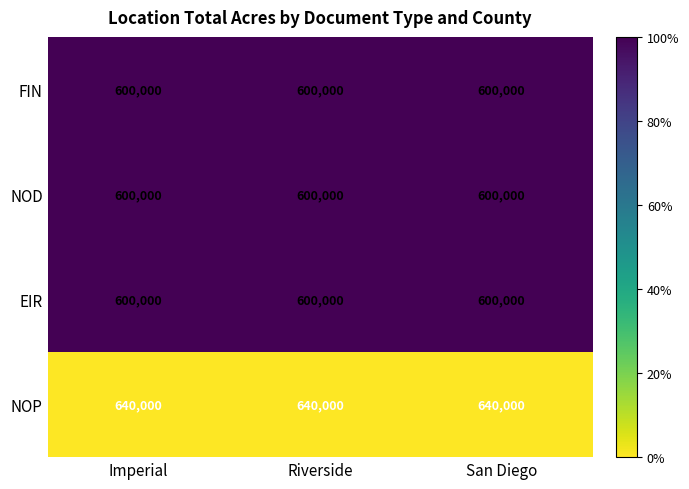

True or false: FIN has a value of 600000 at Imperial.

True